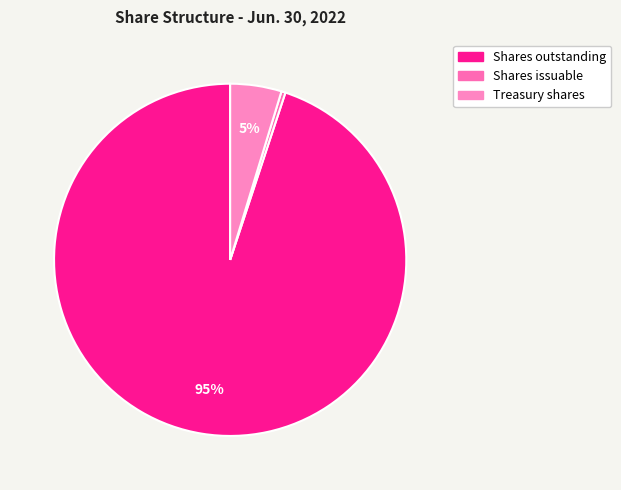

To the nearest percent, what is the difference between the largest and smallest slice percentages?

95%